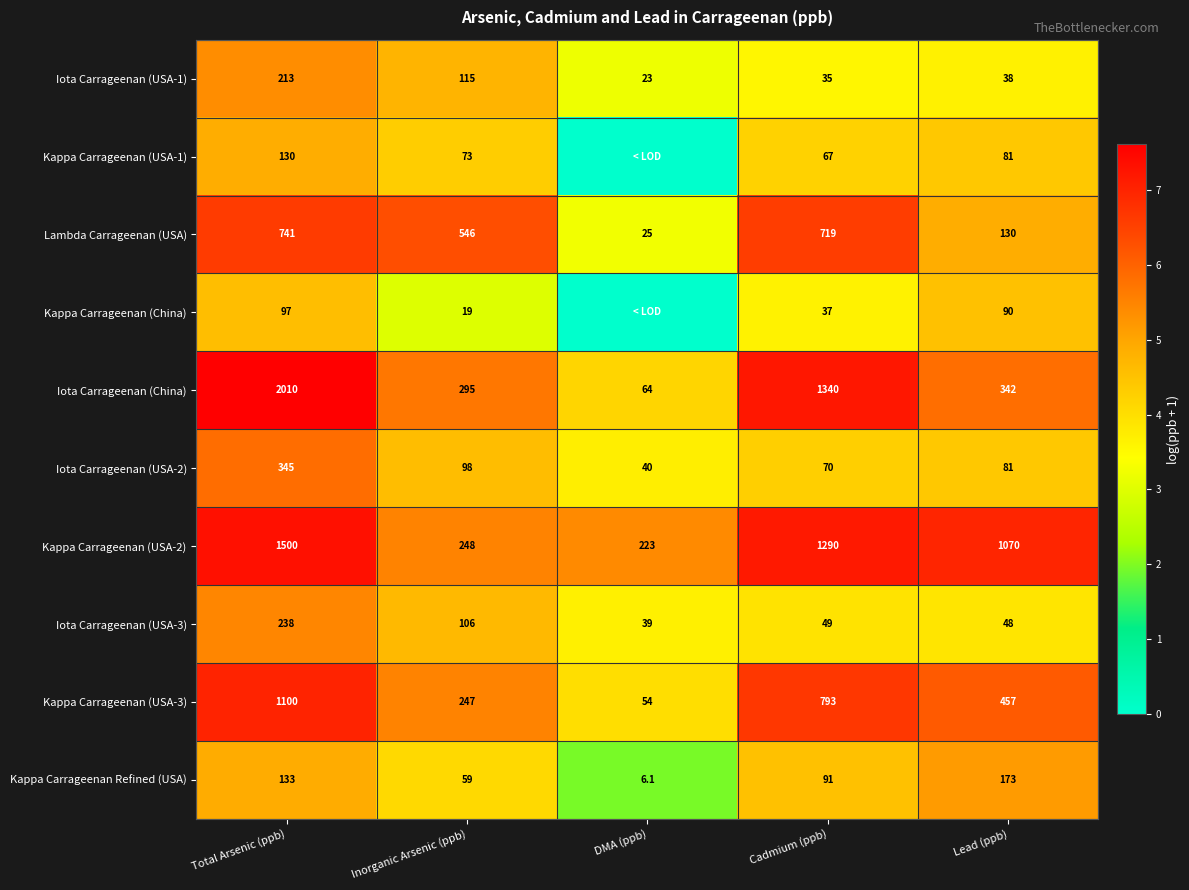

The Kappa Carrageenan (USA-2) series shows 1.7 at Cadmium (ppb). True or false?

False